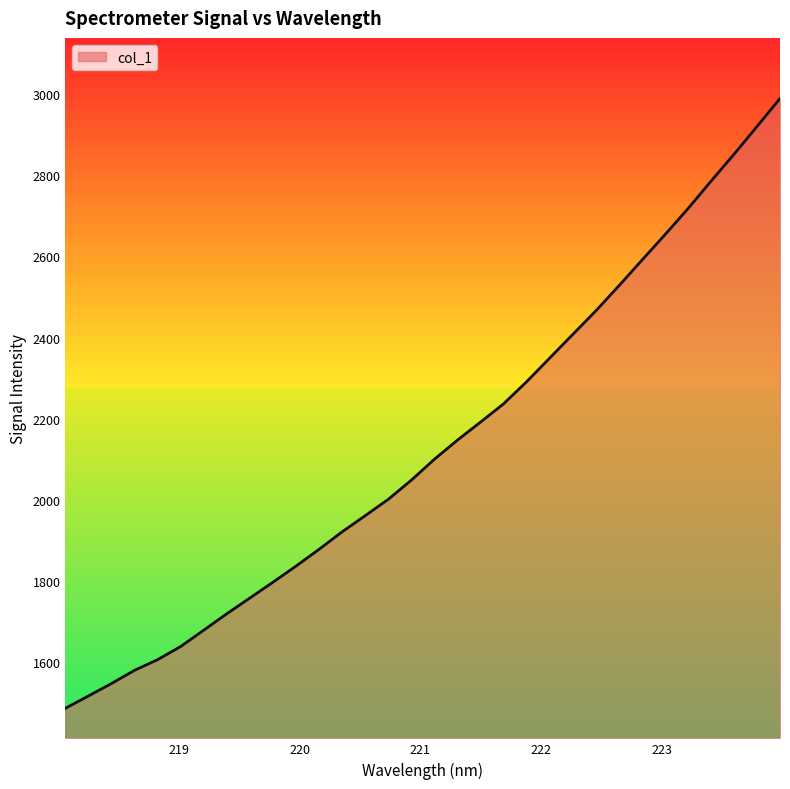

What is the greatest value displayed?

2990.0